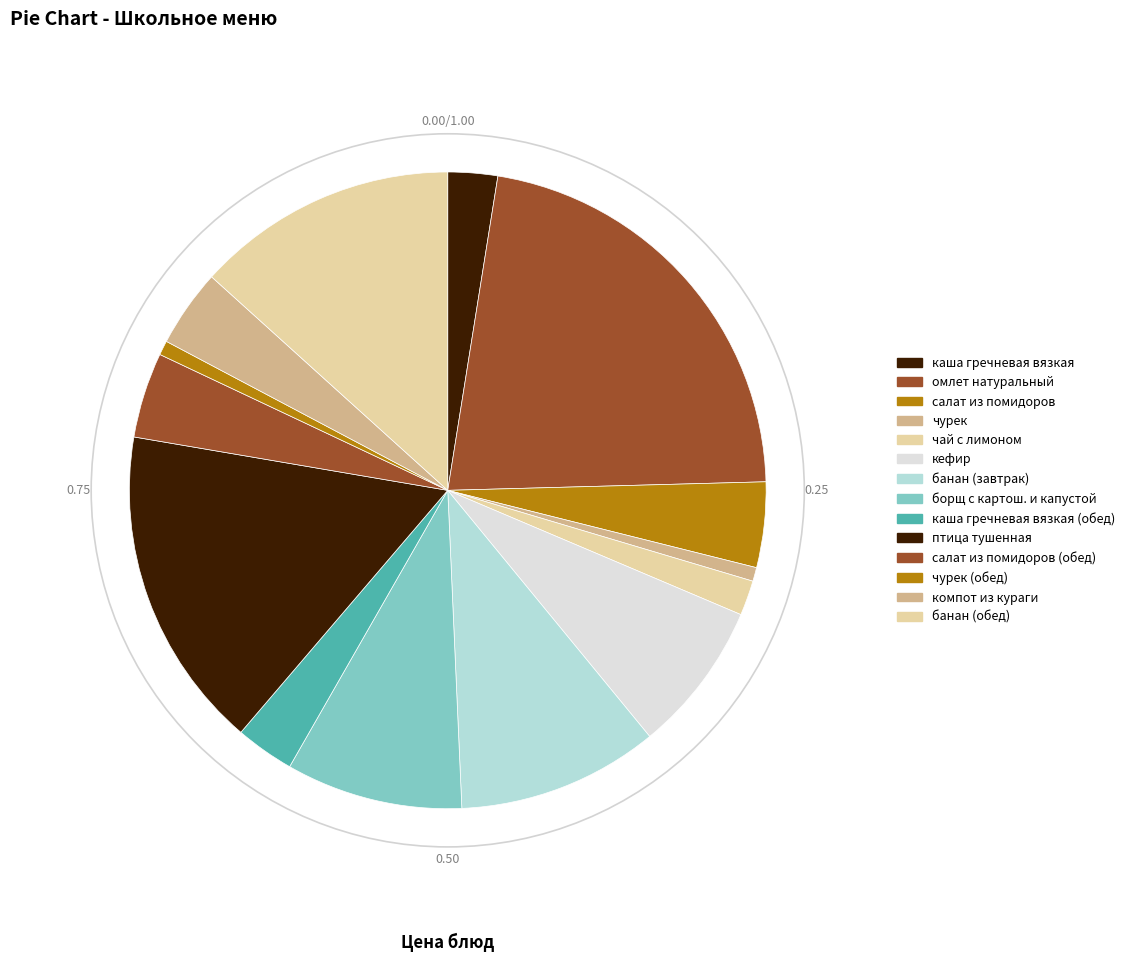

Is it true that банан (завтрак) is 22% of the pie?

False